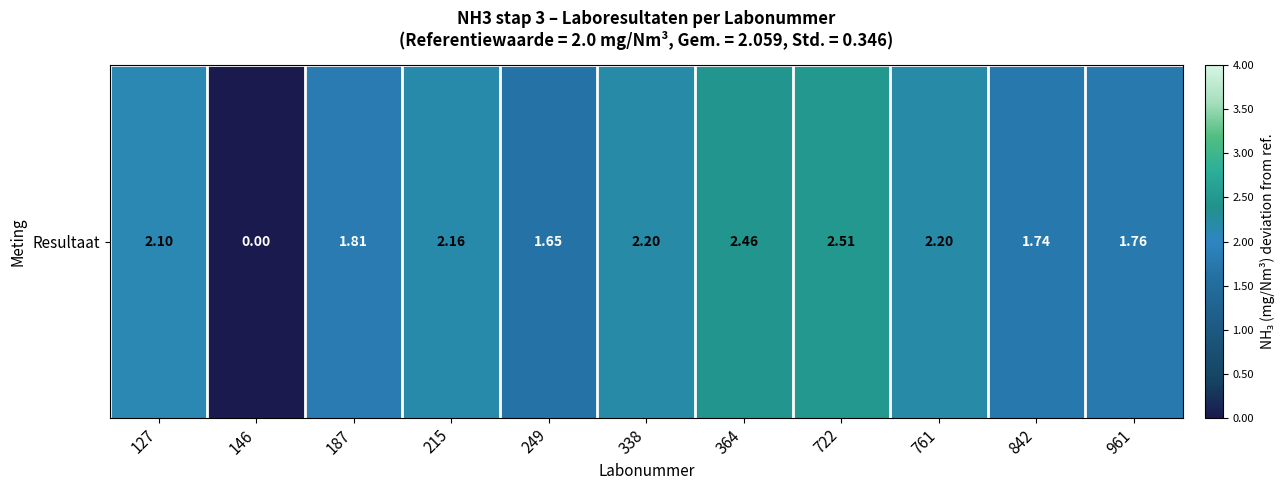

Which label corresponds to the smallest value in the chart?

146